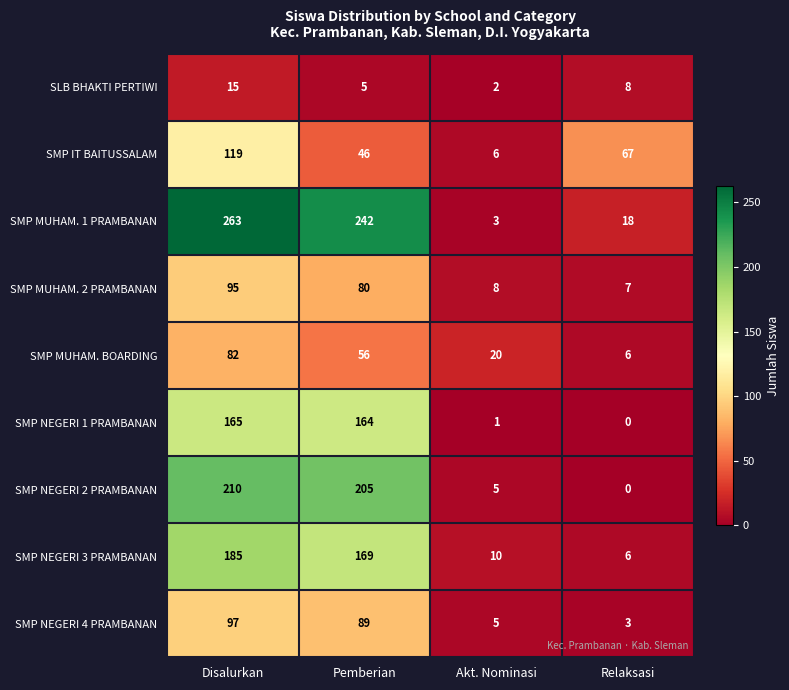

At which category is the sum across all series the highest?

Disalurkan